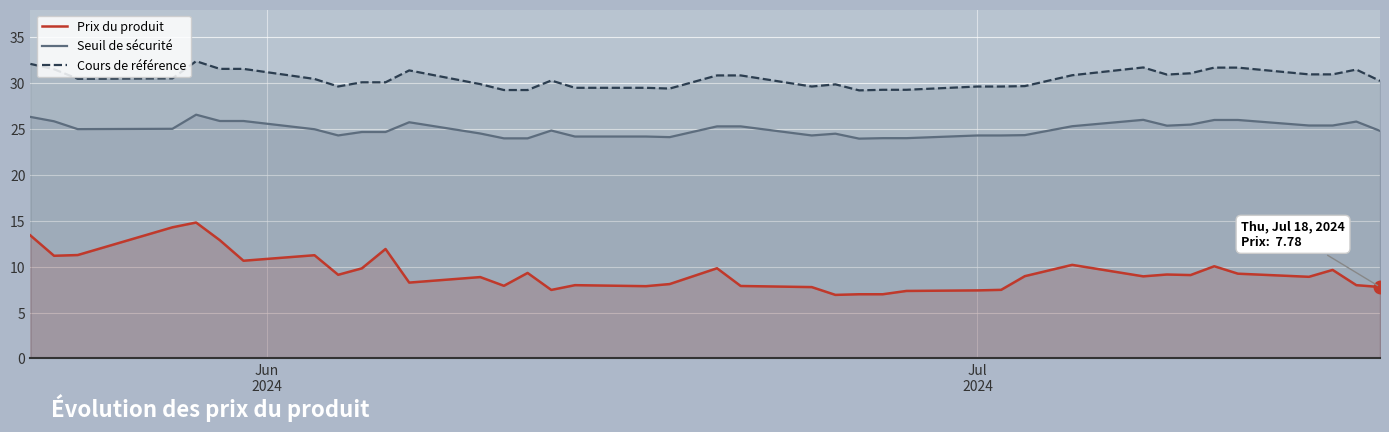

What is the smallest value displayed?

6.9